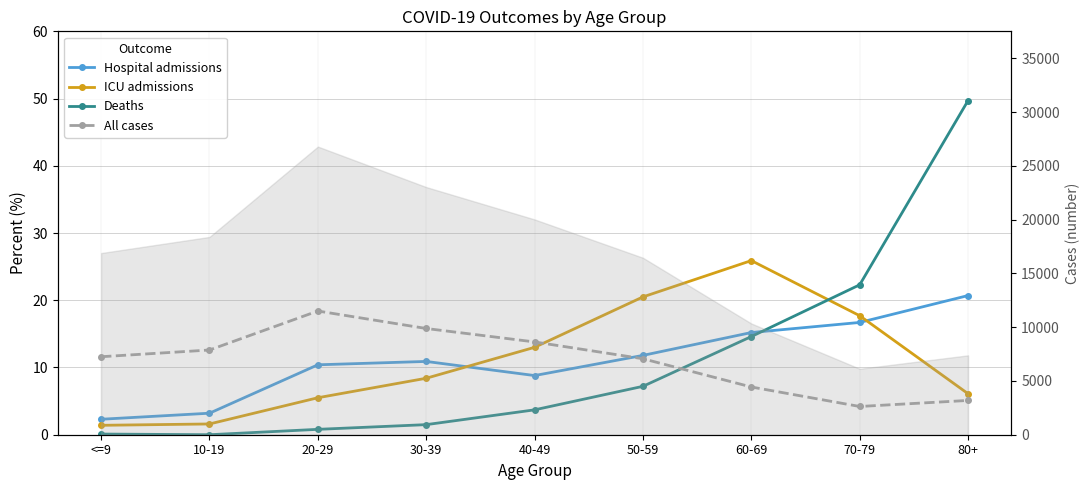

Which series has the largest total across all categories?

ICU admissions